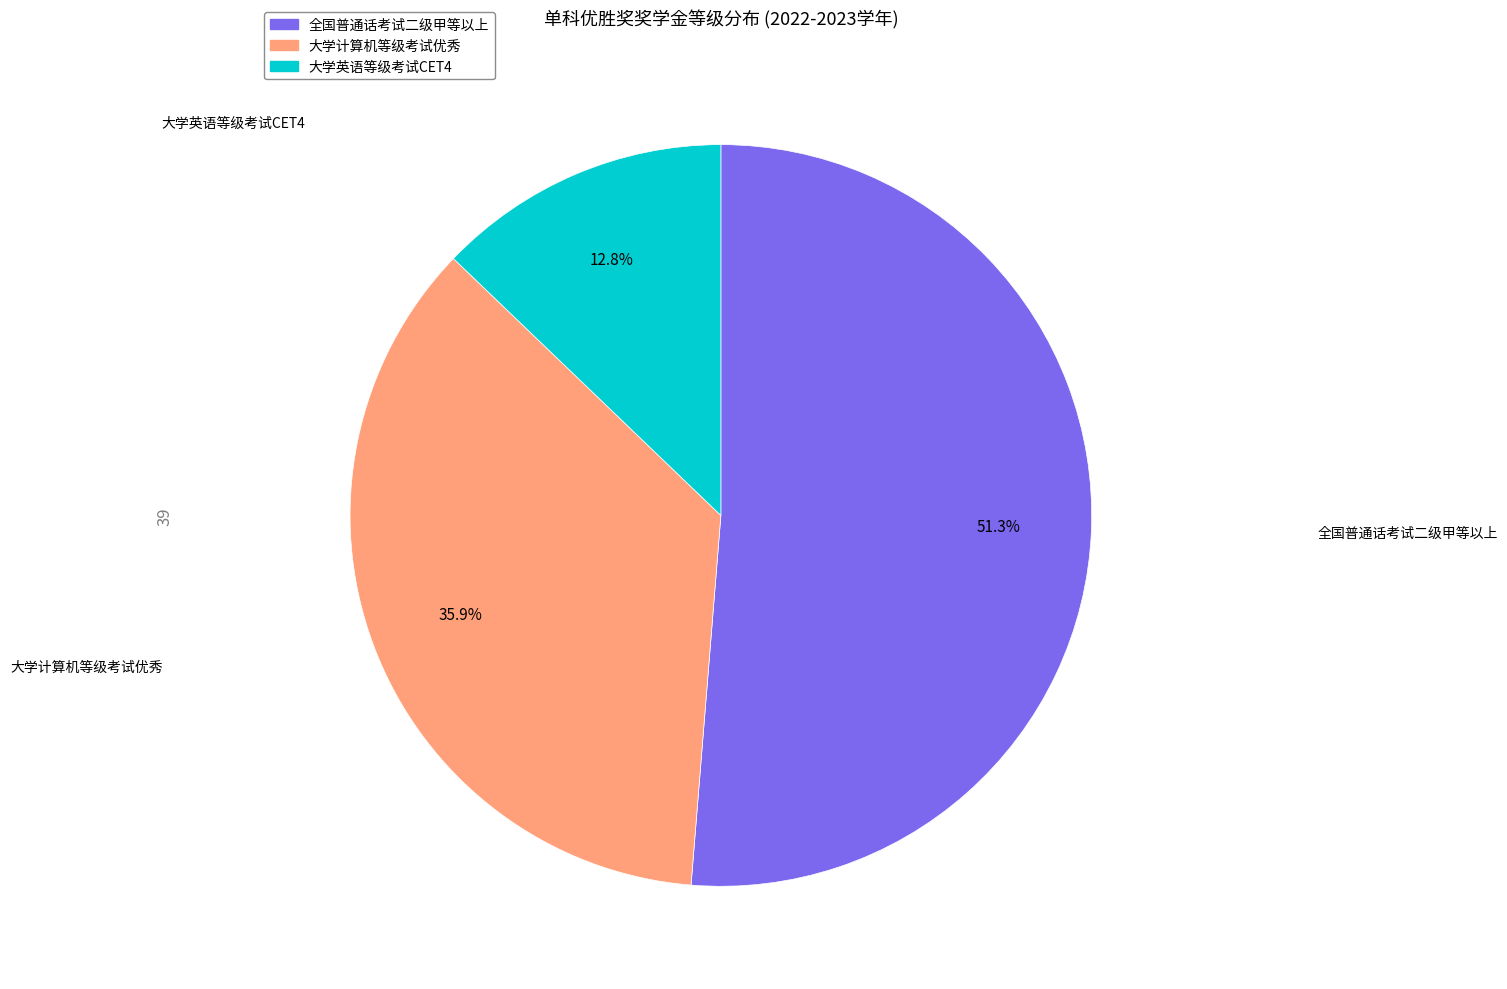

To the nearest percent, what is the average slice percentage?

33%